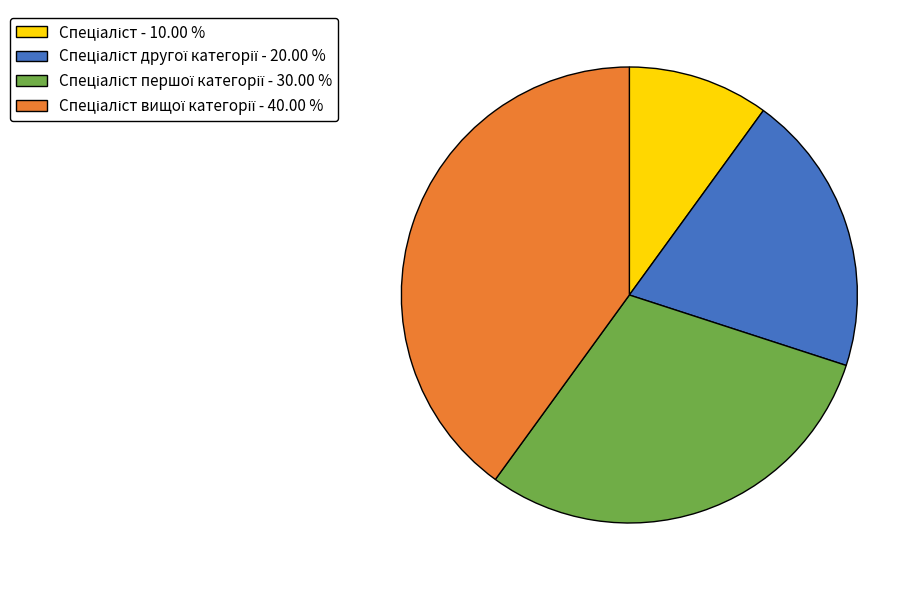

Does any single category account for the majority?

No